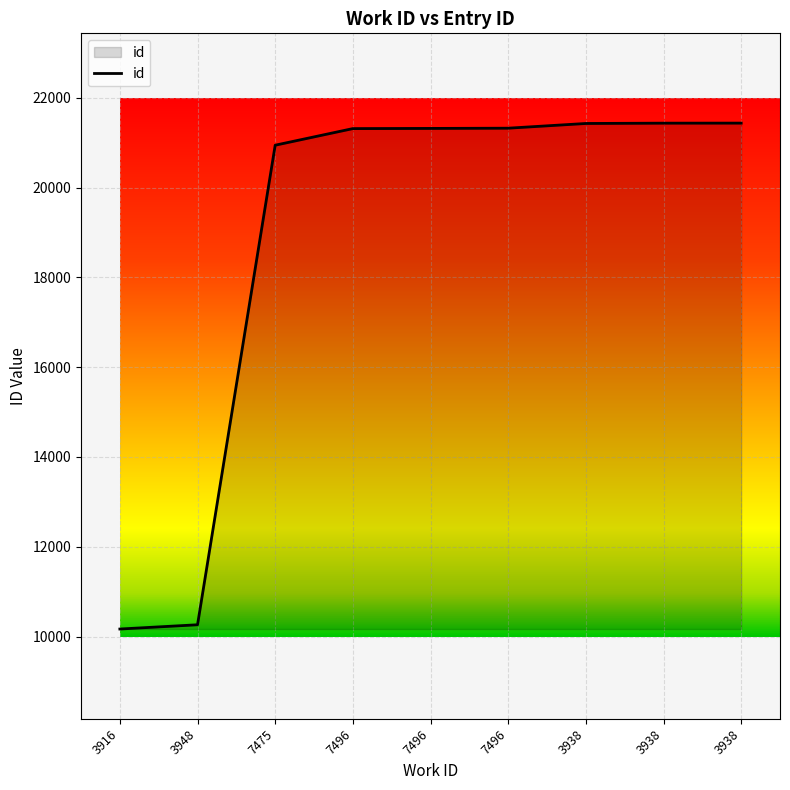

How many lines are shown in the chart?

1